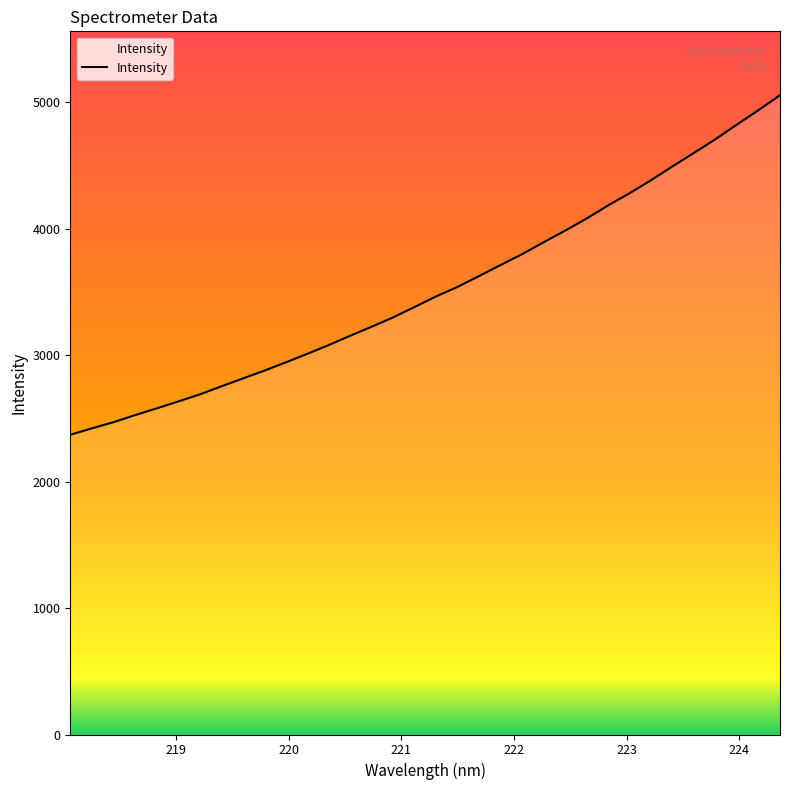

How many distinct data groups are displayed?

1